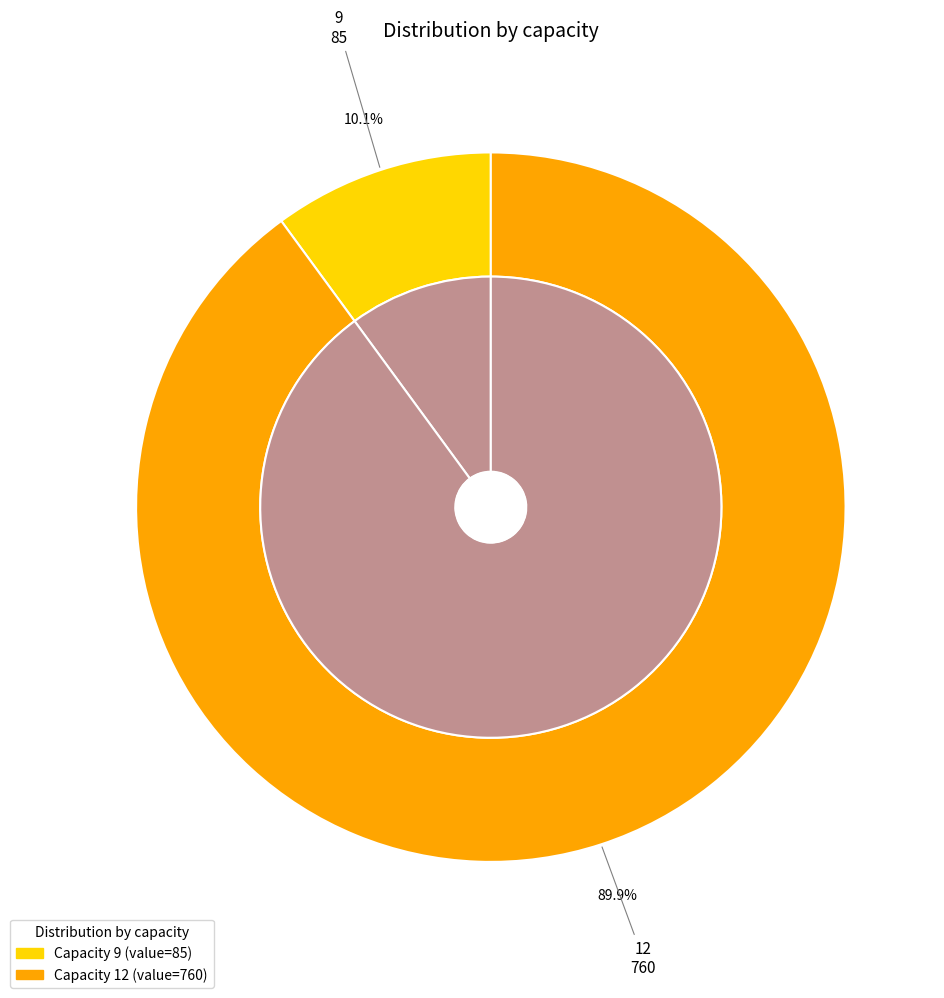

True or false: 9 accounts for 1% of the total.

False